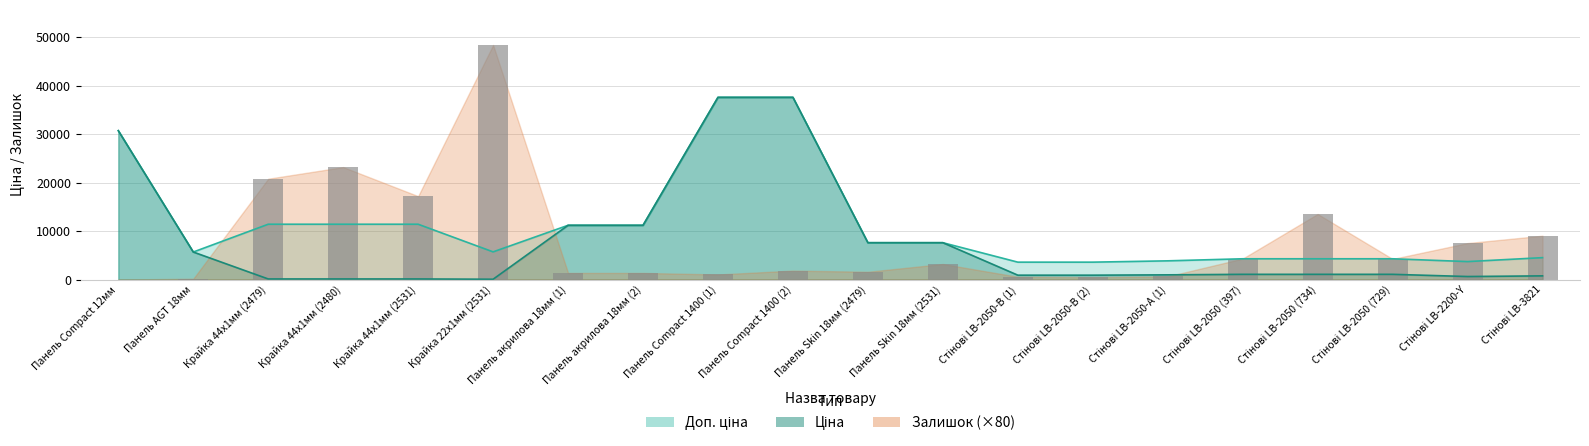

Which category has the highest value across all series?

Крайка 22x1мм (2531)